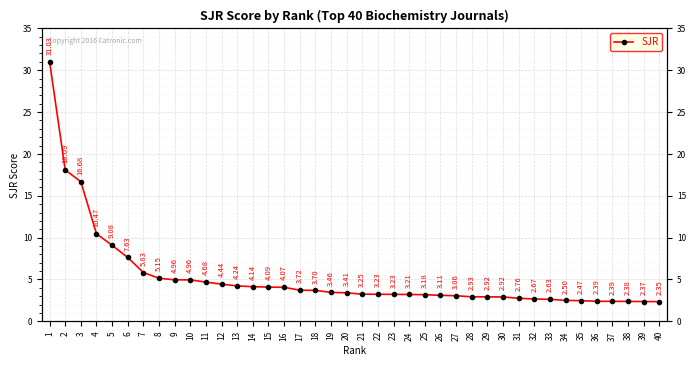

What is the value of the 37th point from the left?

2.4